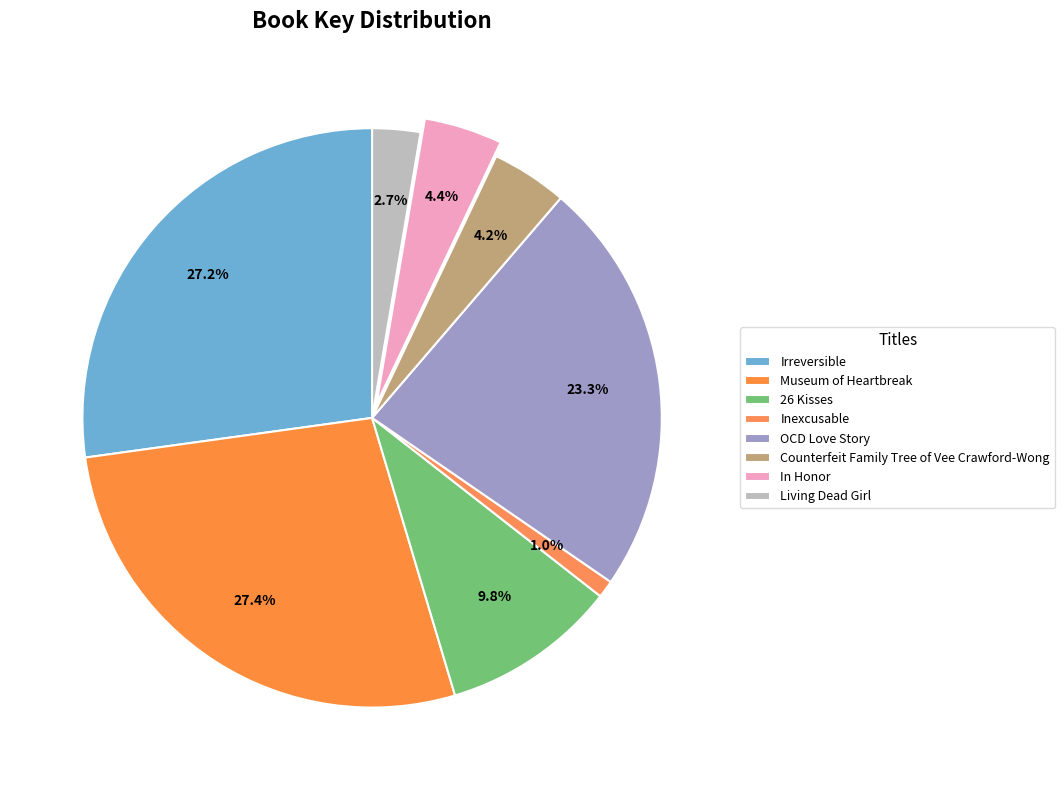

How many segments does this pie chart have?

8